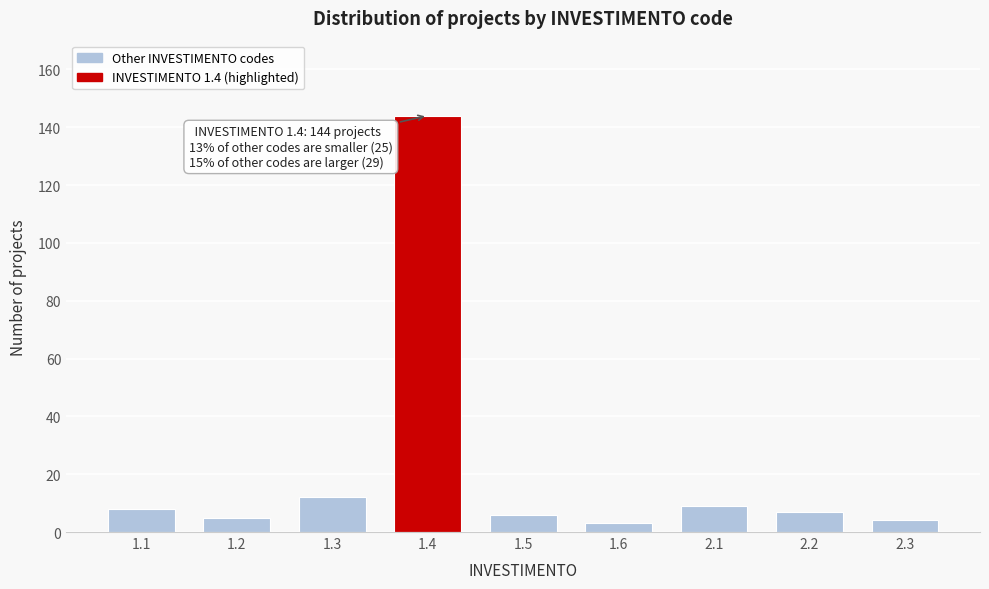

Reading right to left, transcribe all the data shown in this chart.

2.3=4	2.2=7	2.1=9	1.6=3	1.5=6	1.4=144	1.3=12	1.2=5	1.1=8